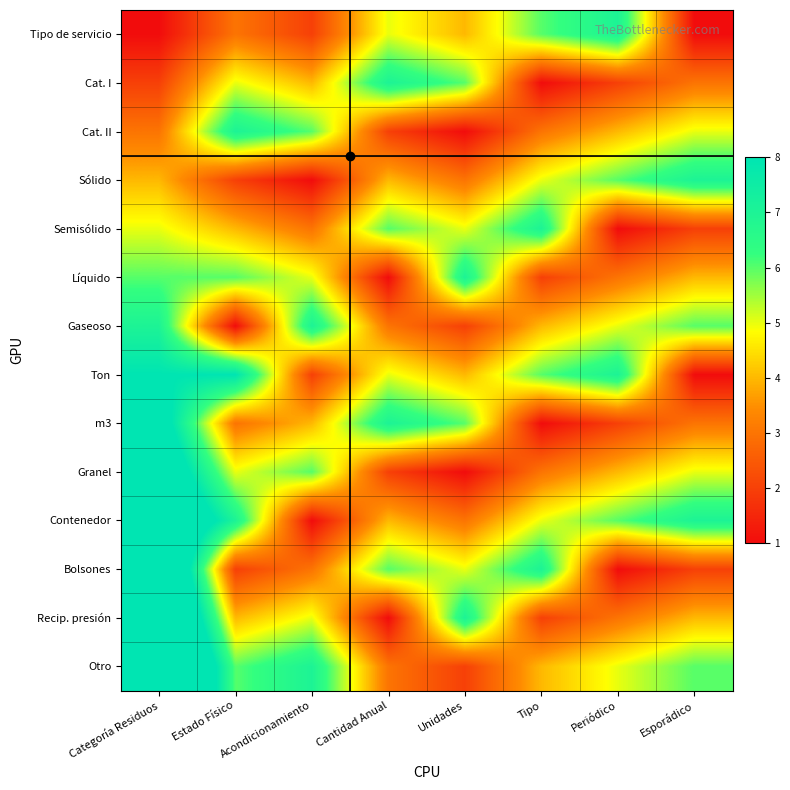

Rank the series by their maximum value, from lowest to highest.

Tipo de servicio, Cat. I, Cat. II, Sólido, Semisólido, Líquido, Gaseoso, Ton, m3, Granel, Contenedor, Bolsones, Recip. presión, Otro